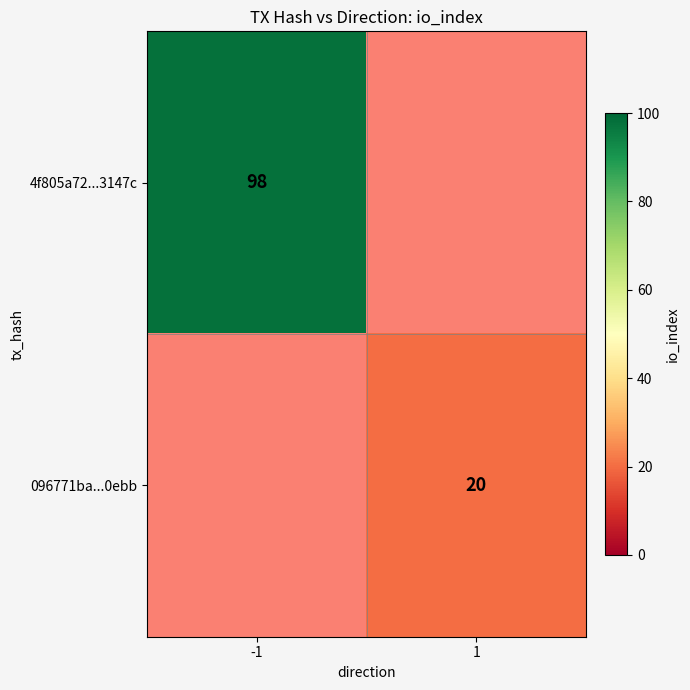

How many categories are shown in the chart?

2